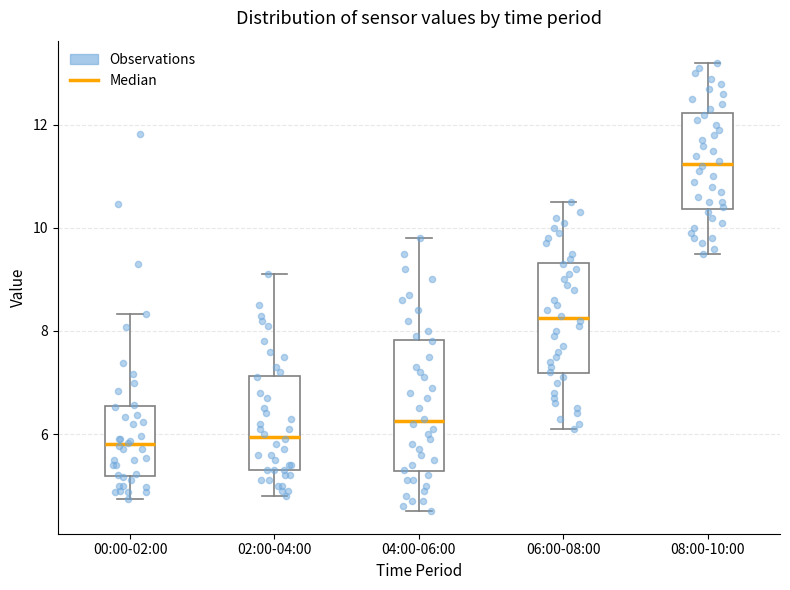

Comparing the boxes themselves (not the whiskers), which one is the tallest?

04:00-06:00